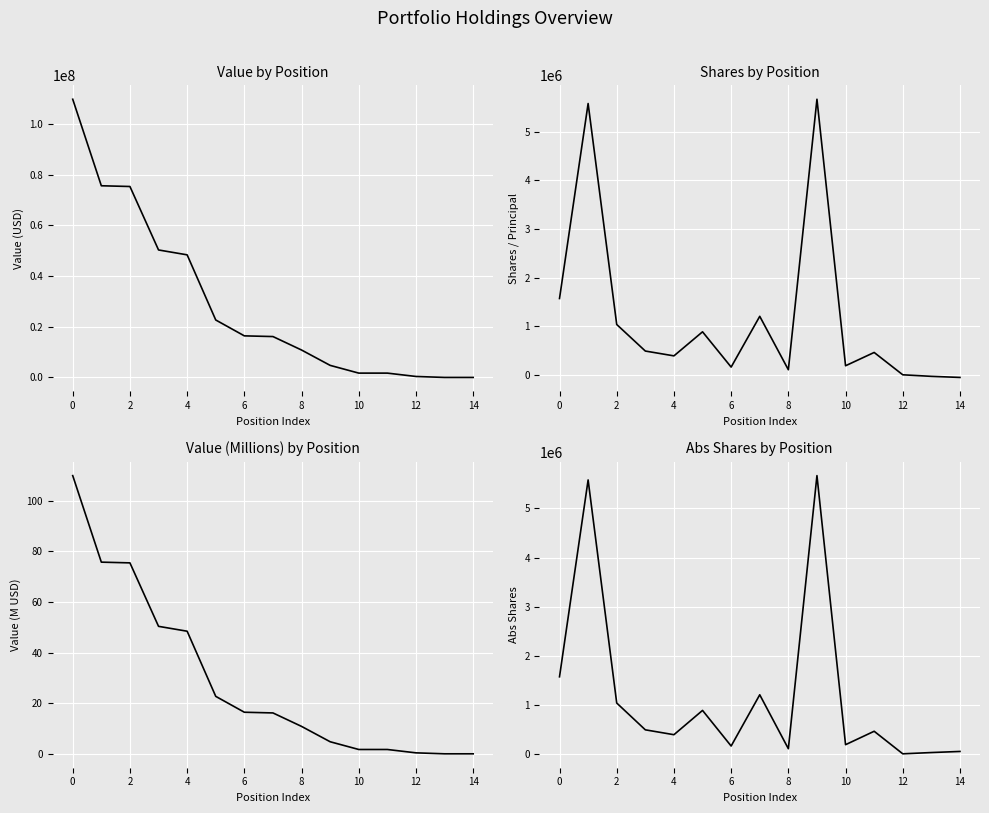

True or false: Value has a value of 0.4 at 12.

True